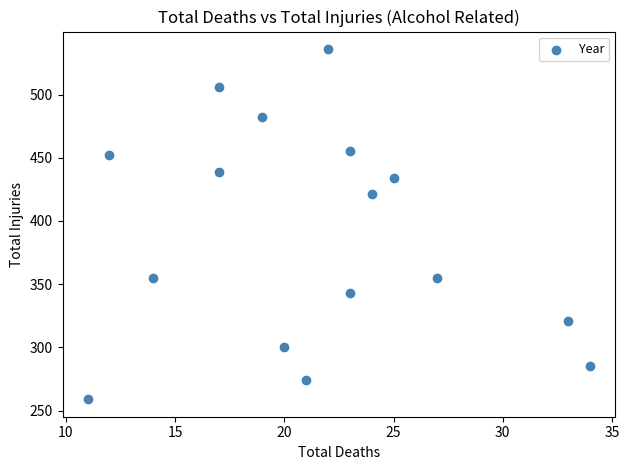

What is the range of X values (max minus min)?

23